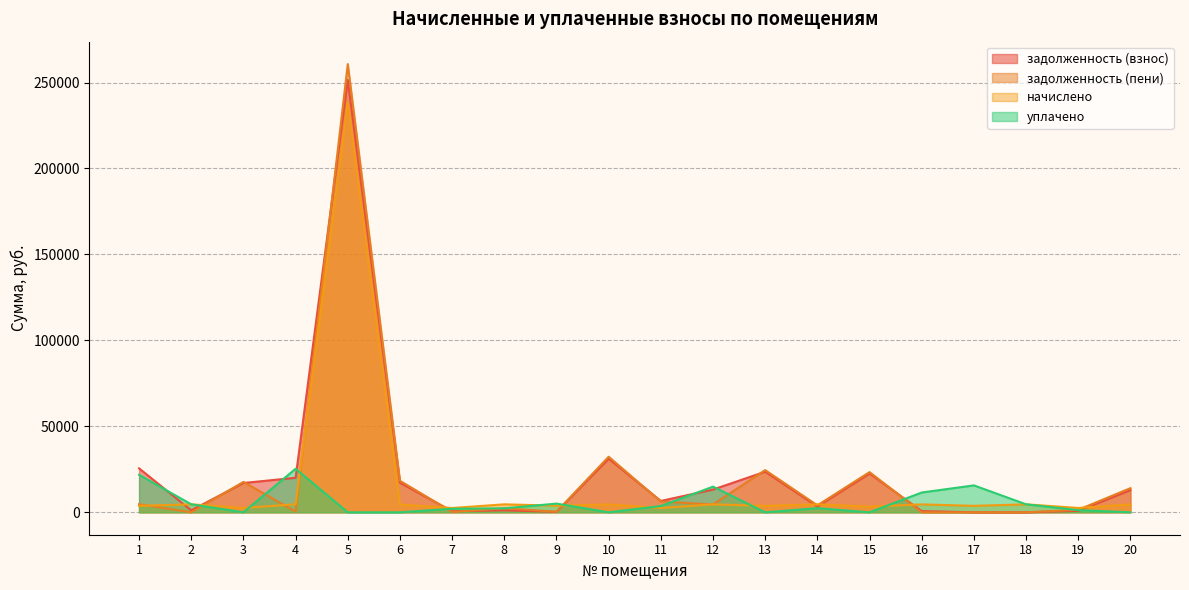

The value of начислено at 7 is 4122.8. True or false?

False